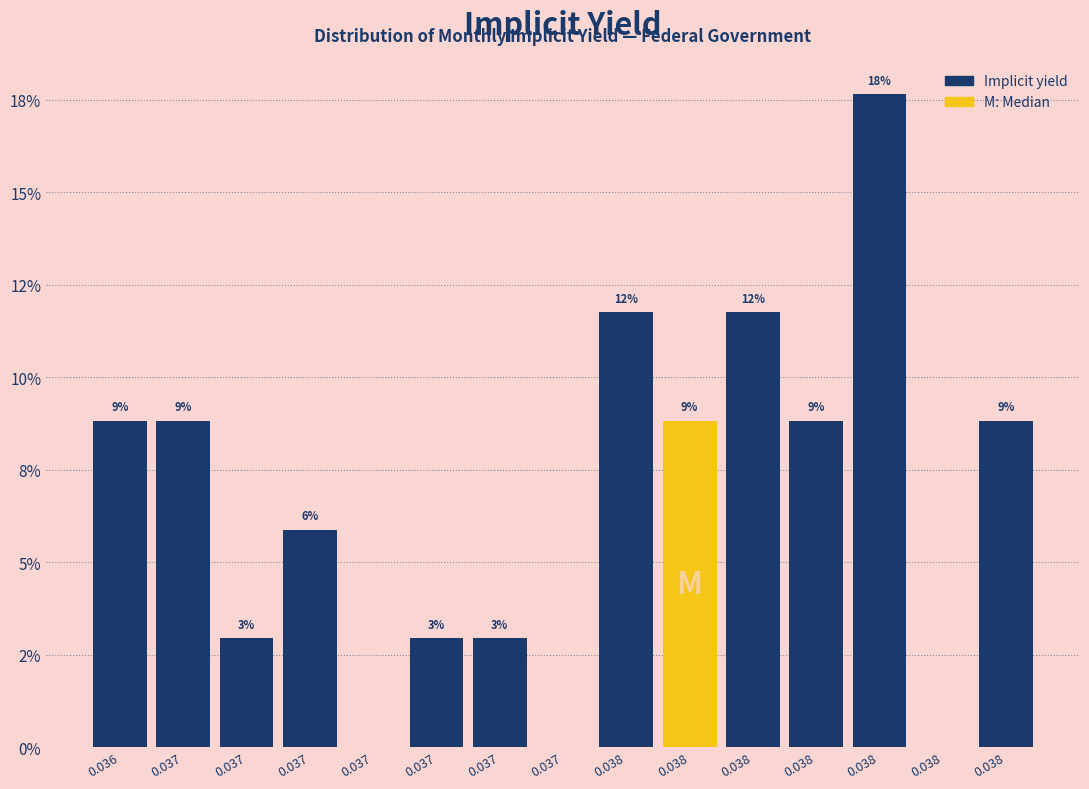

Are the bars horizontal?

No